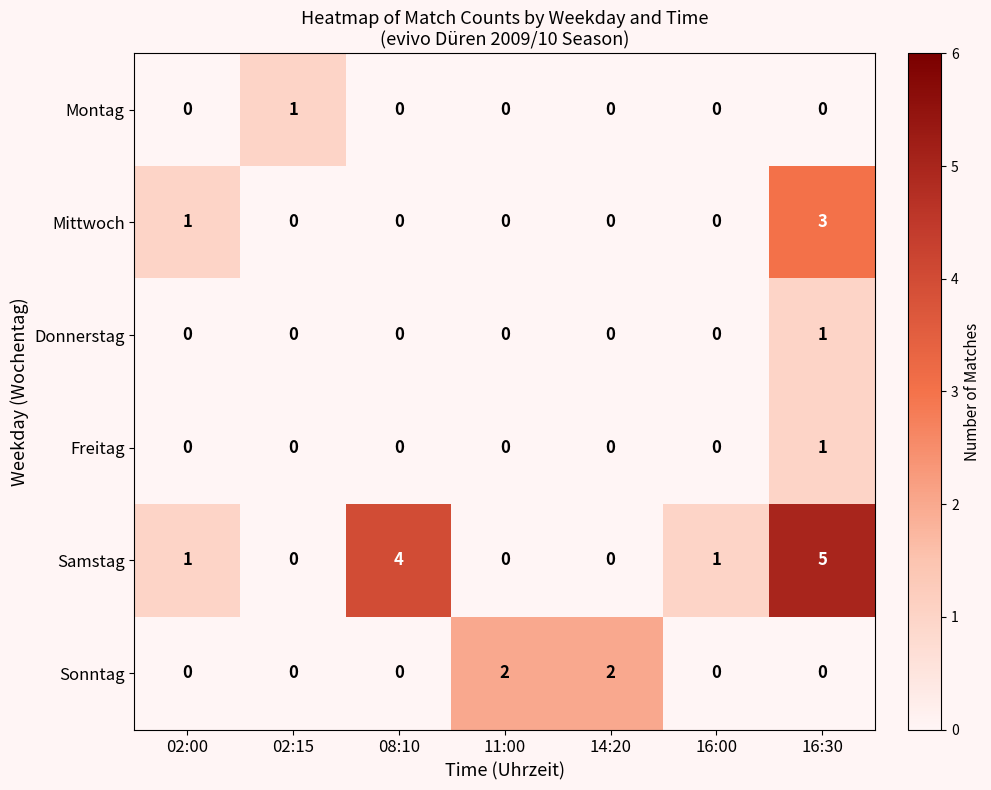

How many data points does each series have?

7